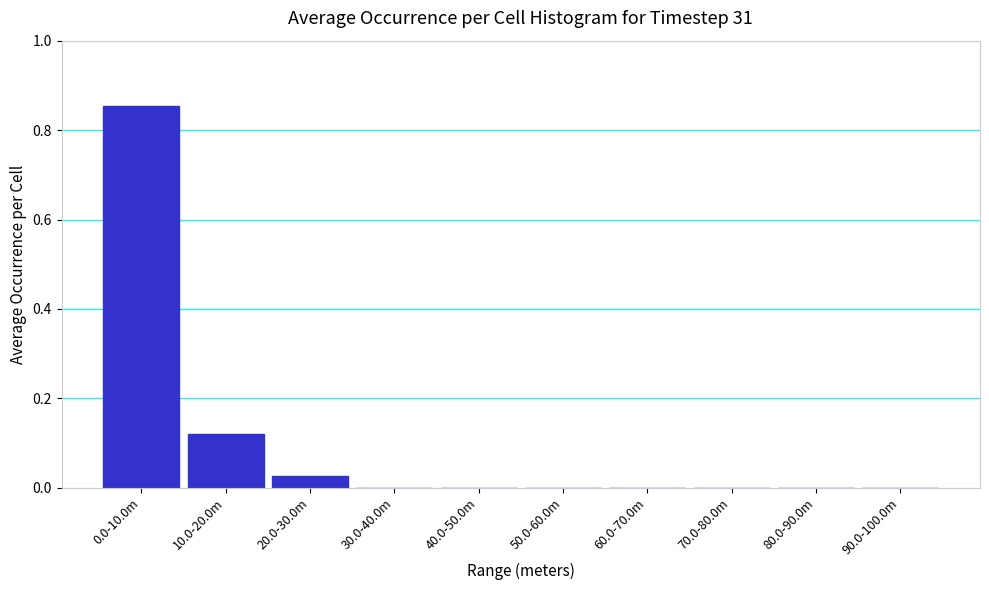

The chart shows a value of 0.0 at 50.0-60.0m. True or false?

True